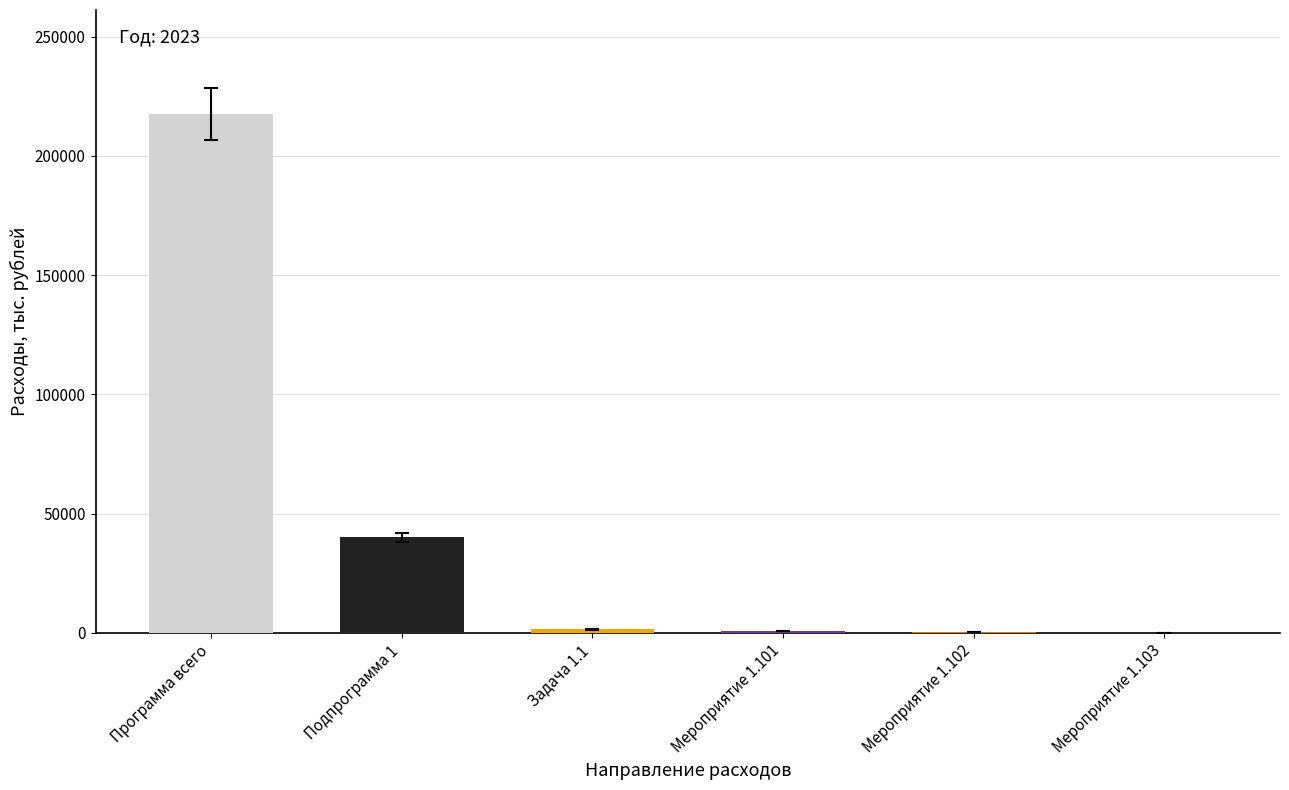

Which category has the highest value across all series?

Программа всего